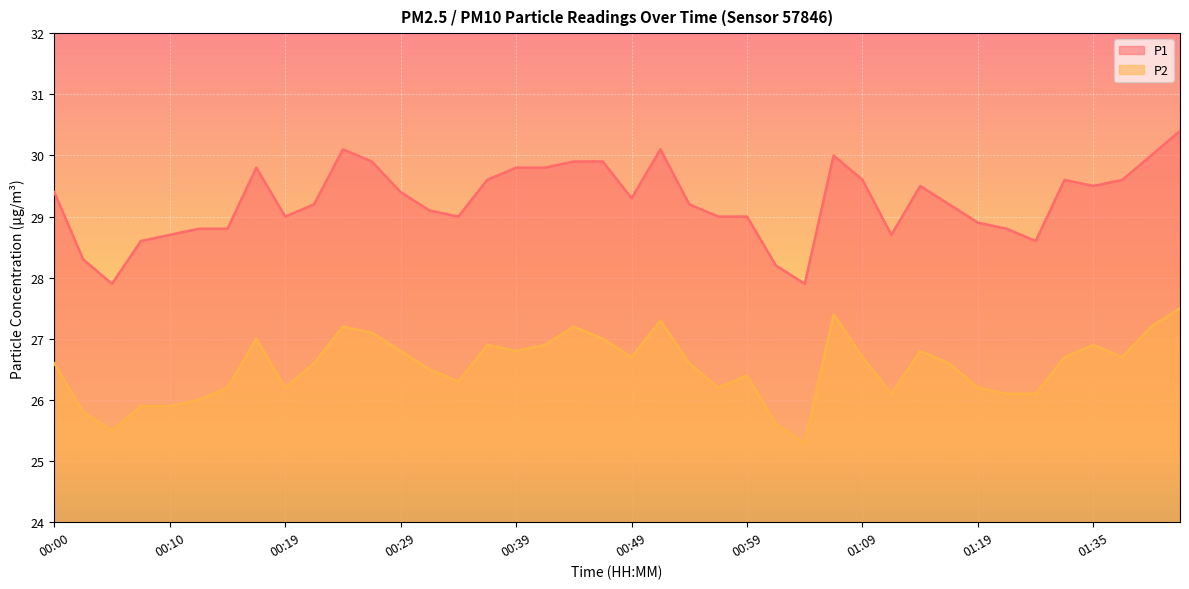

List the series in order of their peak value, highest first.

P1, P2